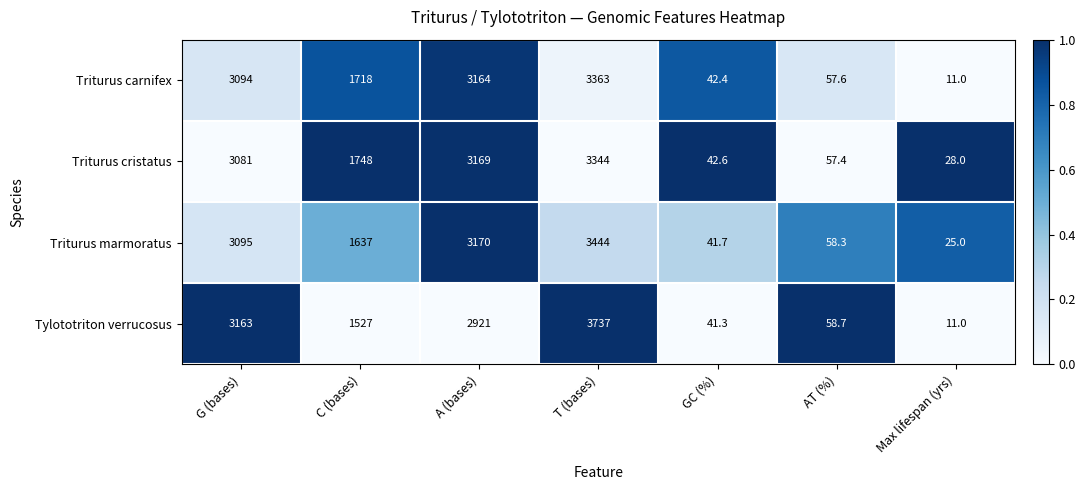

Is it true that Triturus carnifex equals 5909.4 at T (bases)?

False